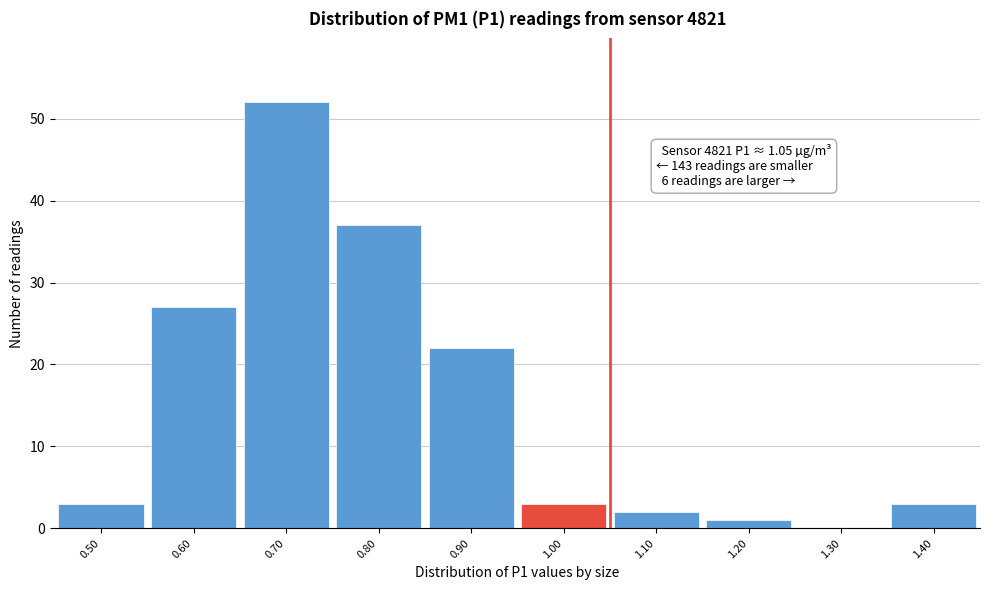

Which range on the x-axis has the tallest bar?

0.65 to 0.75